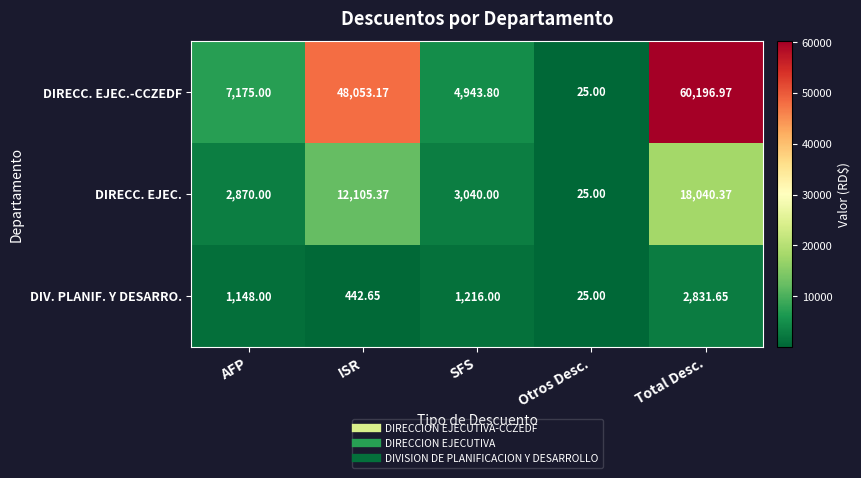

Which series changed the most between ISR and Otros Desc.?

DIRECC. EJEC.-CCZEDF